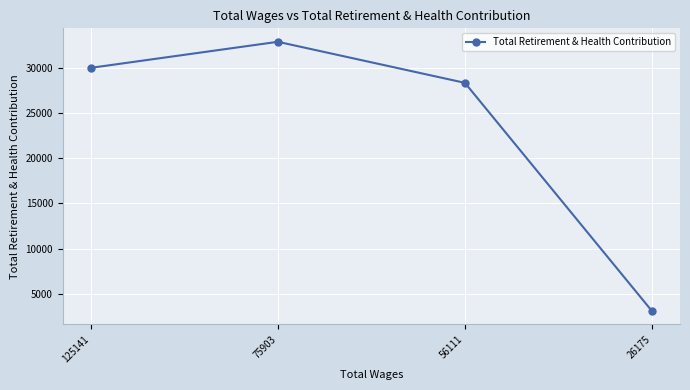

Which category has the lowest value across all series?

26175